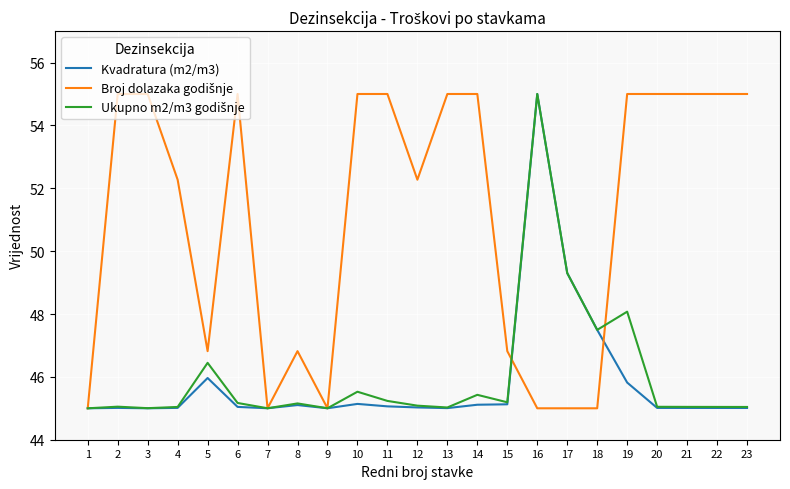

How many lines are shown in the chart?

3